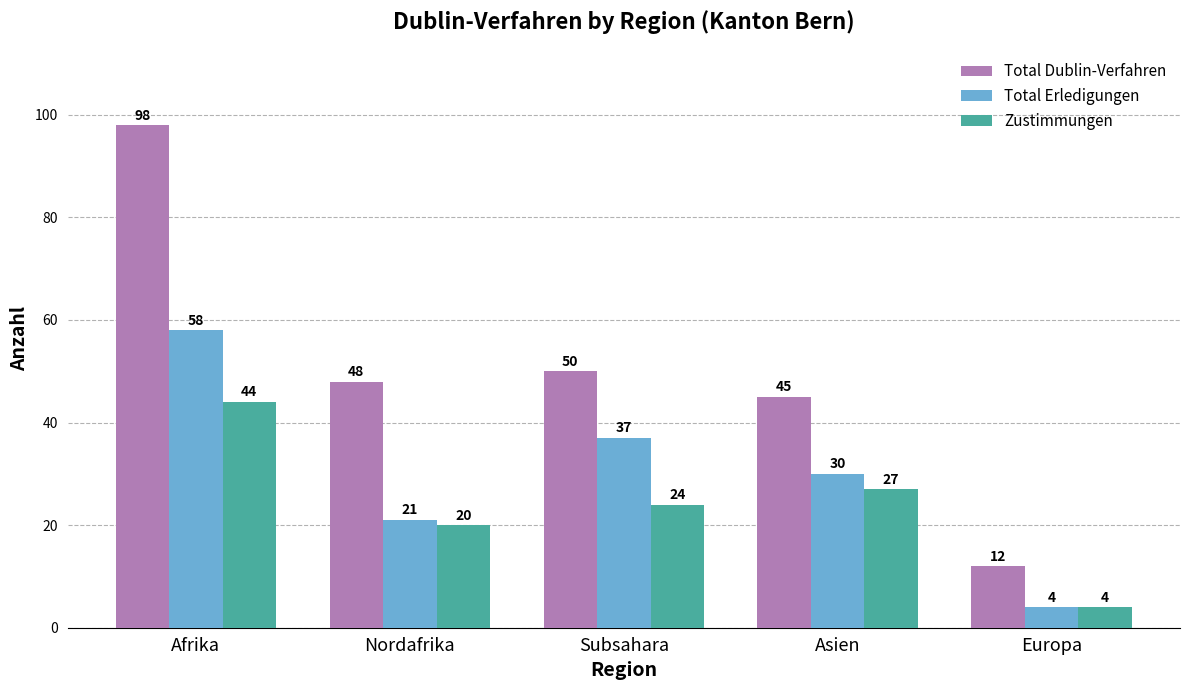

Reading right to left, extract all data points from this chart.

Total Dublin-Verfahren: Europa=12	Asien=45	Subsahara=50	Nordafrika=48	Afrika=98
Total Erledigungen: Europa=4	Asien=30	Subsahara=37	Nordafrika=21	Afrika=58
Zustimmungen: Europa=4	Asien=27	Subsahara=24	Nordafrika=20	Afrika=44